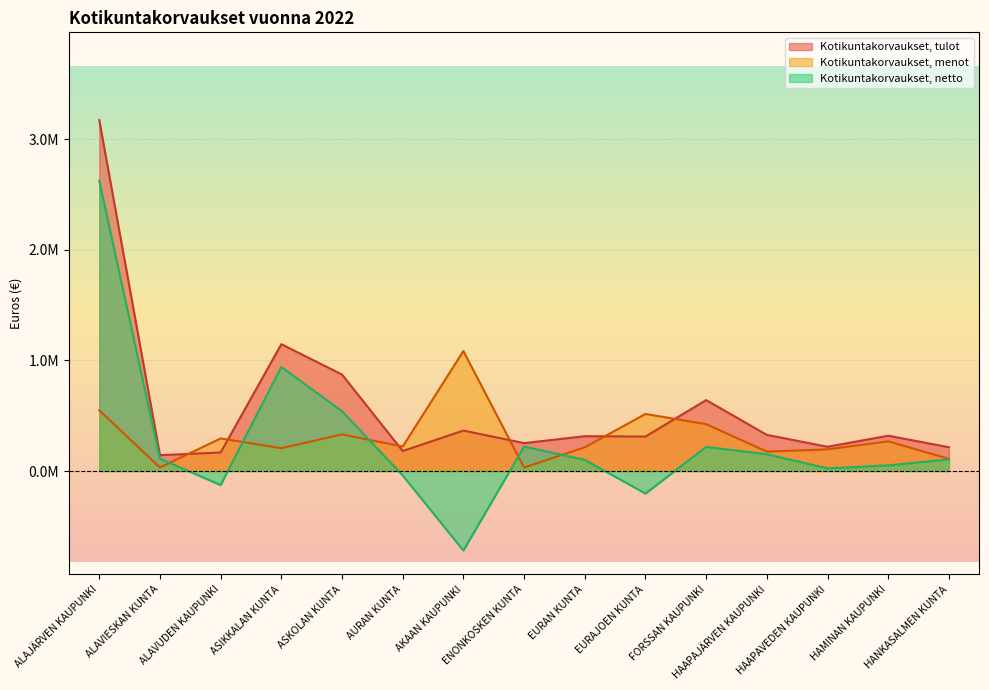

Reading left to right, what are all the values shown in this chart?

Kotikuntakorvaukset, tulot: 3172335.5	143157.1	166929.7	1146300.5	872058.8	180492.8	365456.9	251959.6	314707.3	311502.8	641114.5	326481.8	219095.3	319104.1	214773.0
Kotikuntakorvaukset, menot: 548483.4	31299.3	294467.0	205860.1	331266.1	221181.9	1084283.1	31299.3	214176.8	515704.1	423420.2	175157.0	195471.7	268116.0	109532.7
Kotikuntakorvaukset, netto: 2623852.1	111857.8	-127537.3	940440.4	540792.7	-40689.1	-718826.2	220660.2	100530.4	-204201.3	217694.3	151324.8	23623.5	50988.1	105240.3